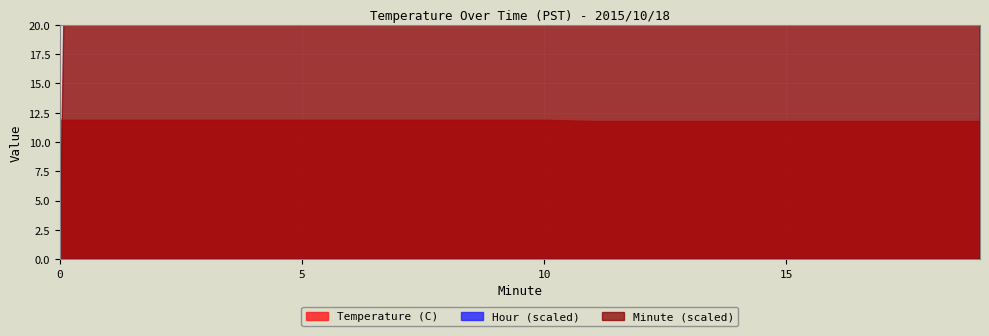

True or false: Temperature (C) and Hour intersect in this chart.

False